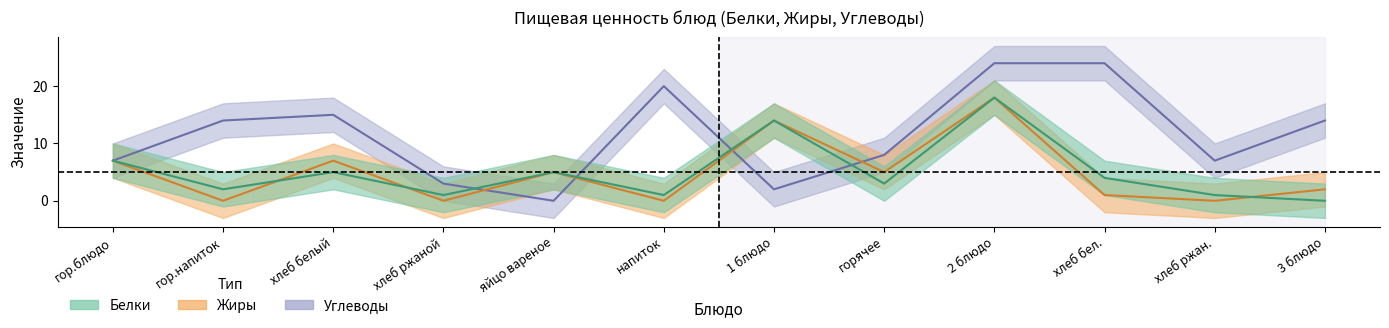

Does the chart have visible grid lines?

No